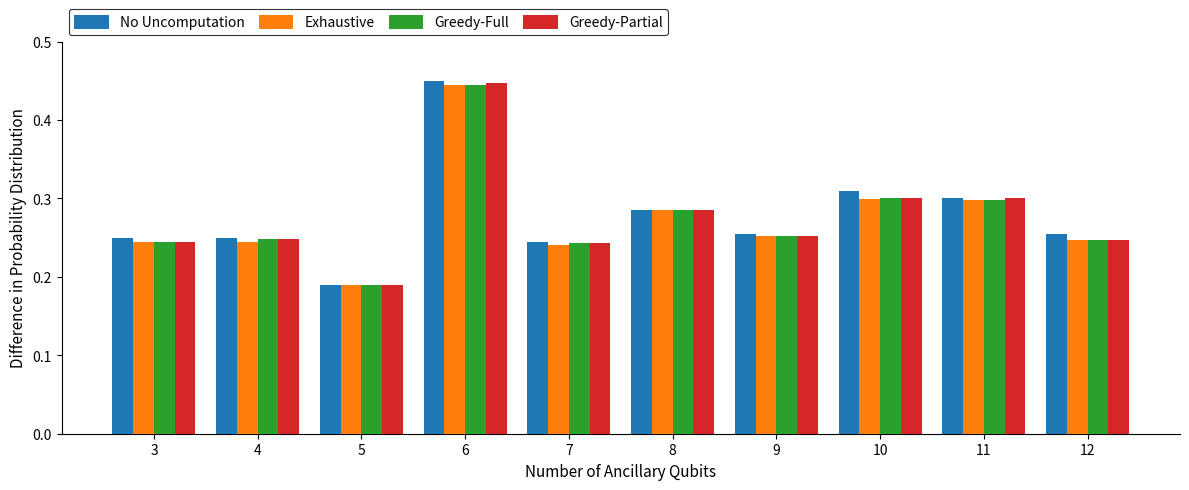

At which category is the sum across all series the highest?

6